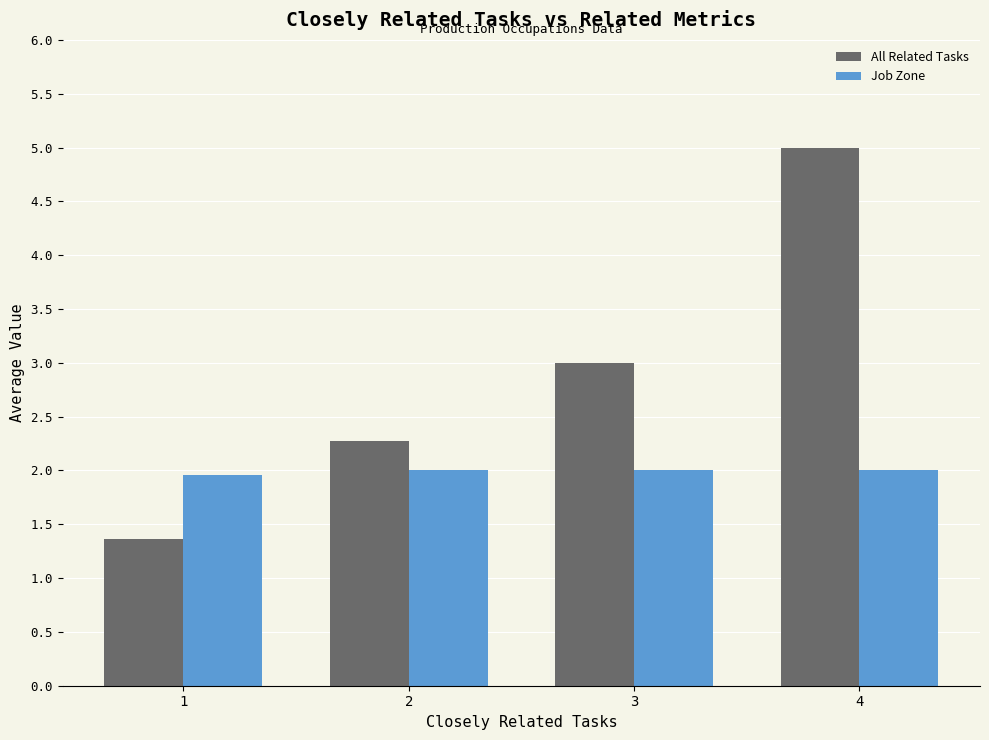

Reading left to right, transcribe all the data shown in this chart.

All Related Tasks: 1.4	2.3	3.0	5.0
Job Zone: 2.0	2.0	2.0	2.0